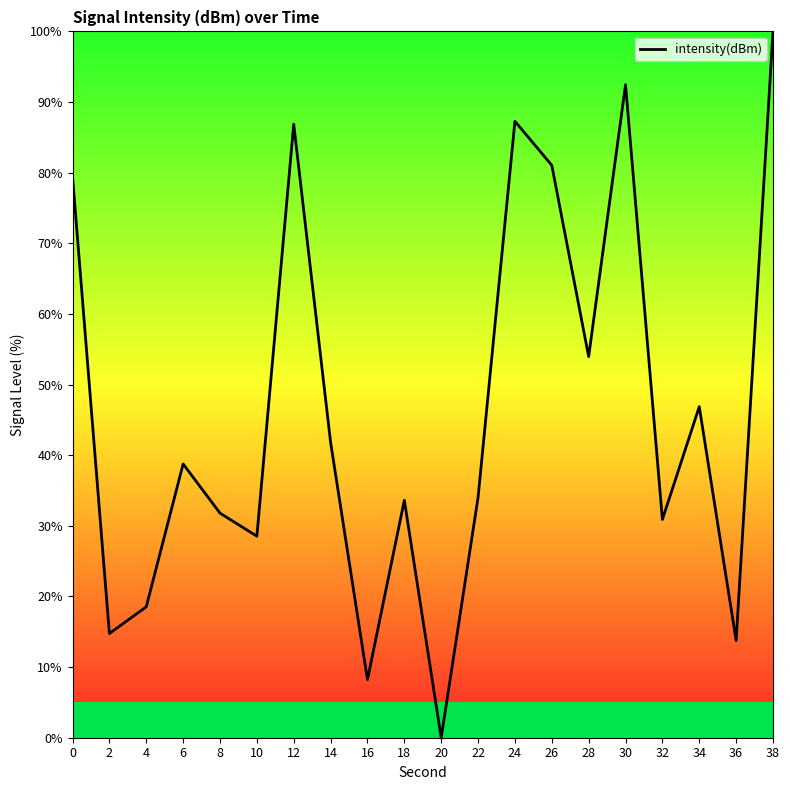

True or false: there are more than 2 points higher than both neighbors.

True